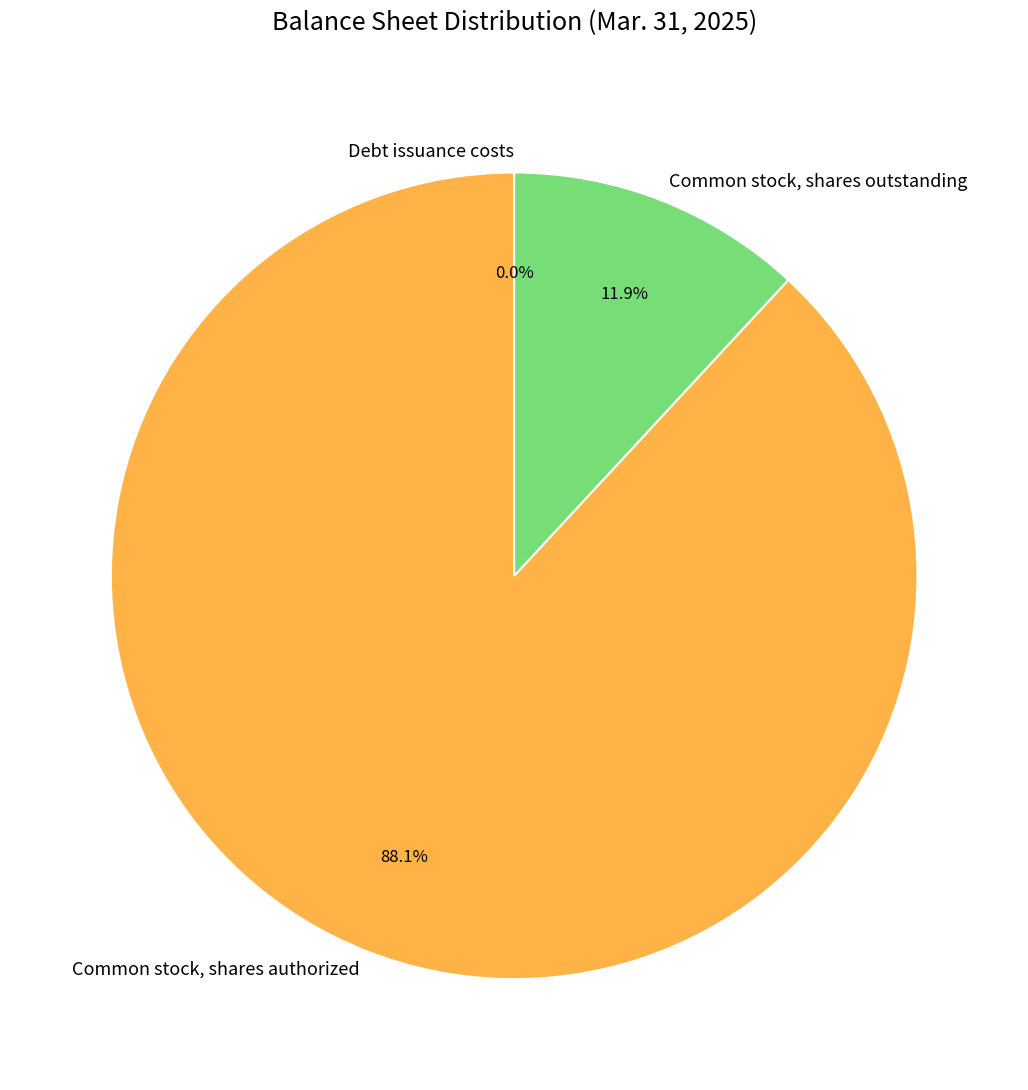

Which has a higher value, Common stock, shares authorized or Common stock, shares outstanding?

Common stock, shares authorized